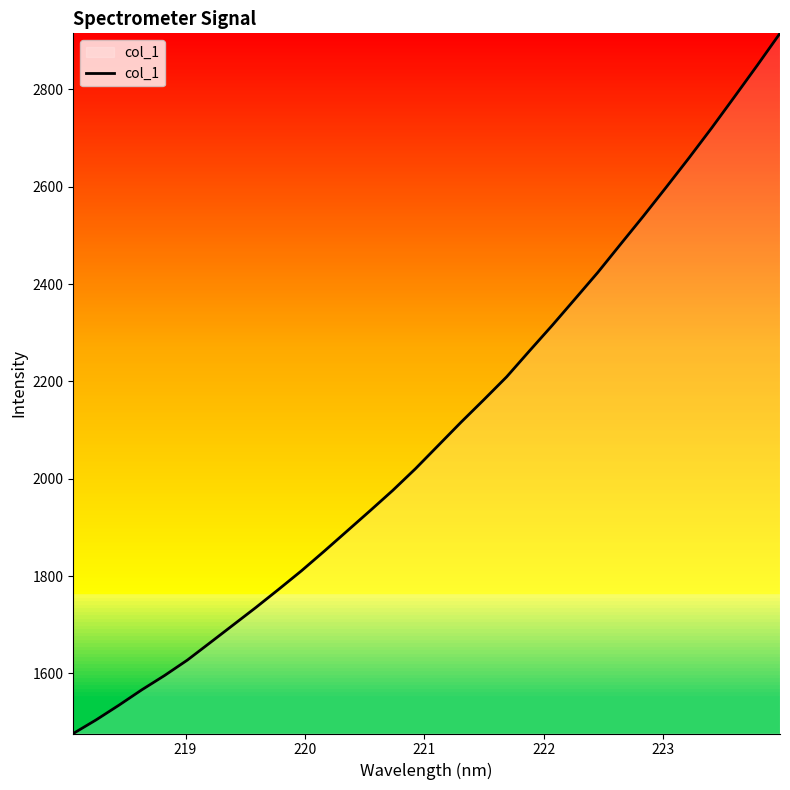

Reading left to right, extract all data points from this chart.

1476.7	1504.6	1534.8	1566.4	1595.8	1627.6	1663.4	1699.4	1735.5	1772.9	1810.9	1851.3	1892.6	1934.0	1975.9	2020.7	2068.5	2116.2	2162.4	2209.4	2262.6	2315.2	2369.4	2423.9	2481.9	2539.5	2598.8	2658.9	2720.8	2784.7	2849.3	2915.2